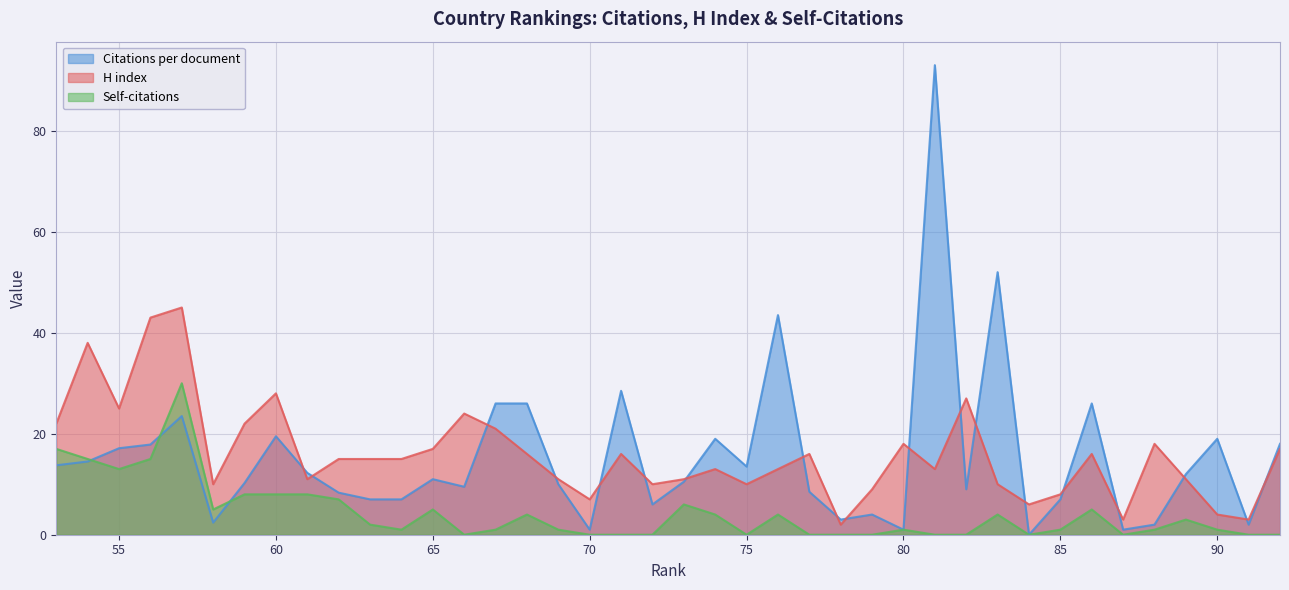

At which category does the chart reach its peak across all series?

81